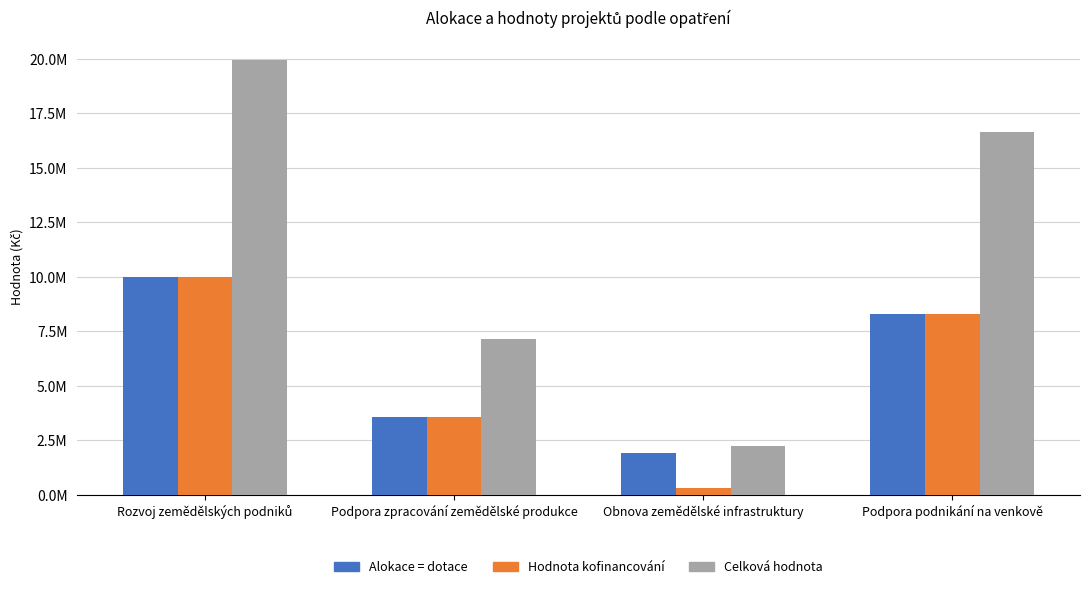

Which series changed the most between Obnova zemědělské infrastruktury and Podpora podnikání na venkově?

Celková hodnota